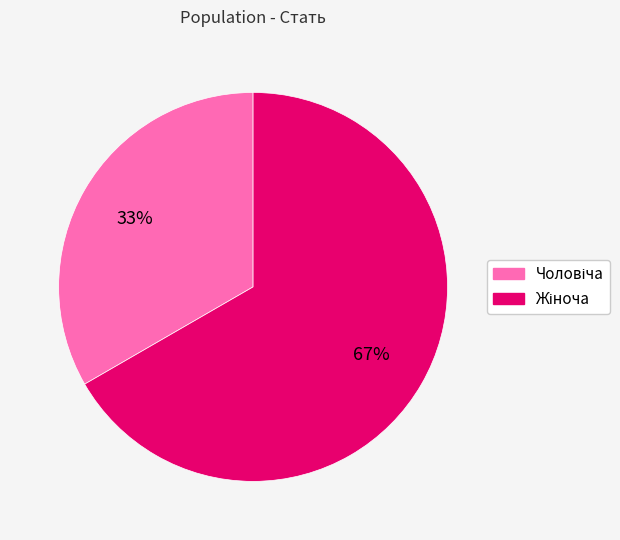

To the nearest percent, what is the average slice percentage?

50%